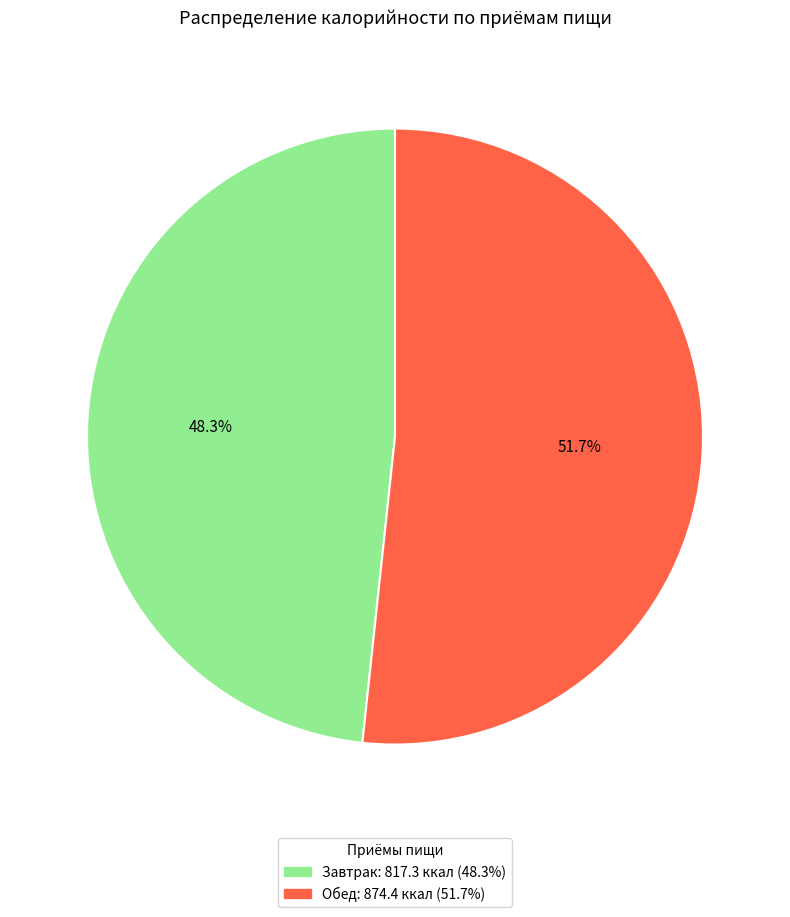

Approximately how many times larger is the value at Завтрак compared to Обед?

0.9